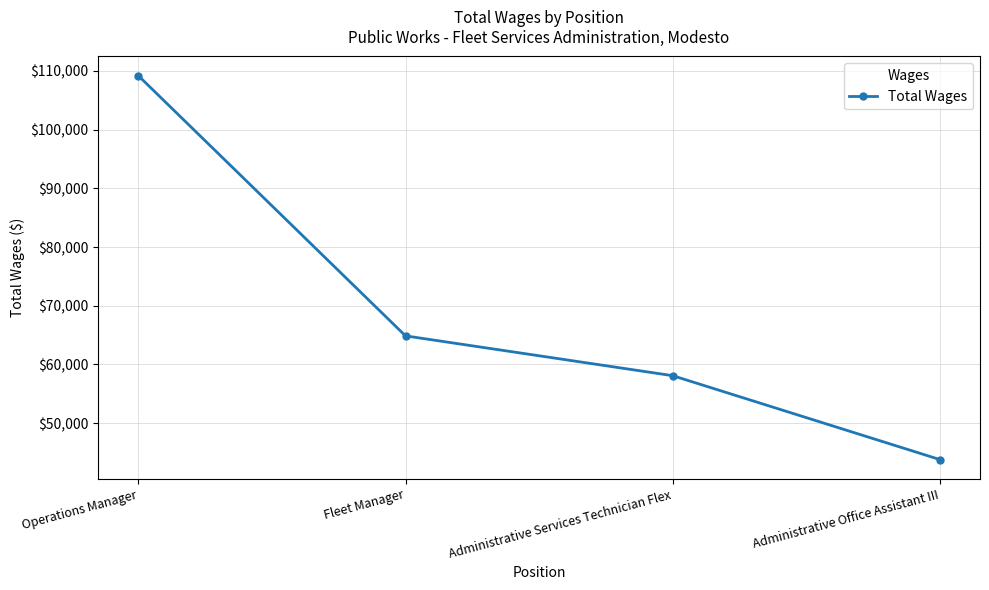

Reading left to right, list all the values displayed in this chart.

109196	64870	58089	43798